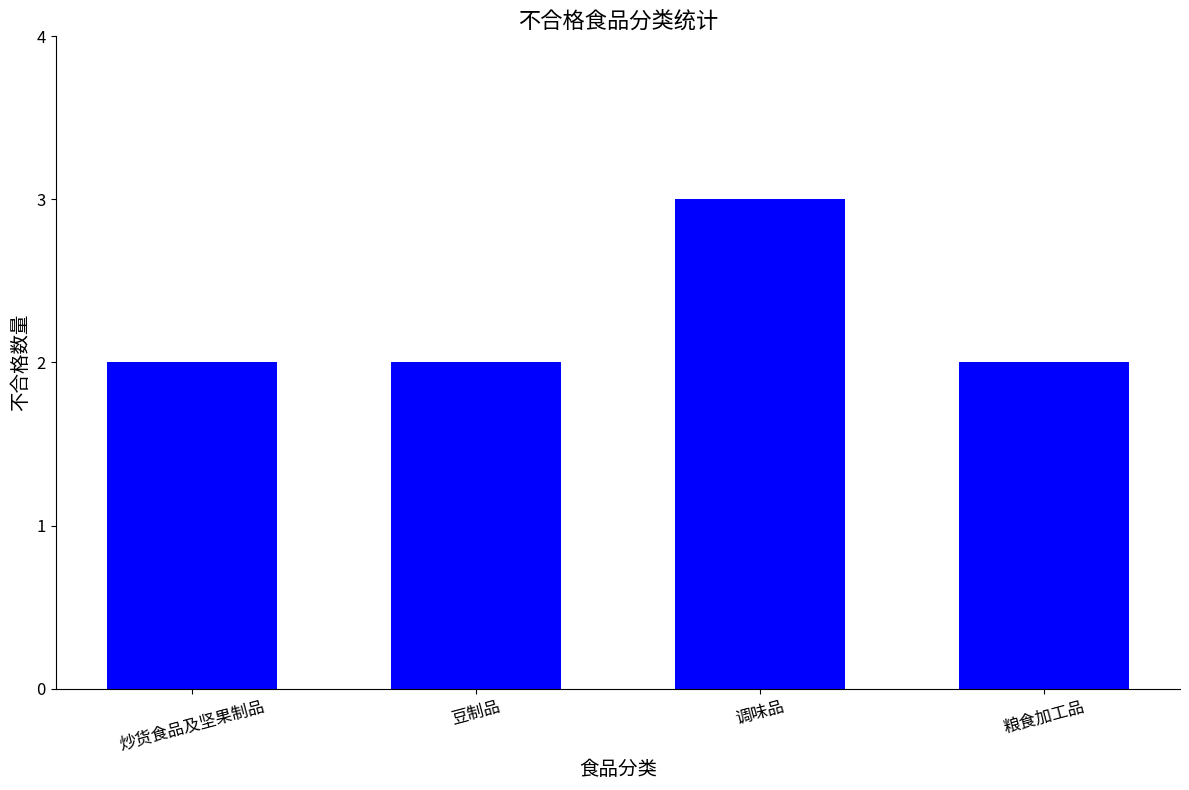

Reading left to right, list all the values displayed in this chart.

2	2	3	2